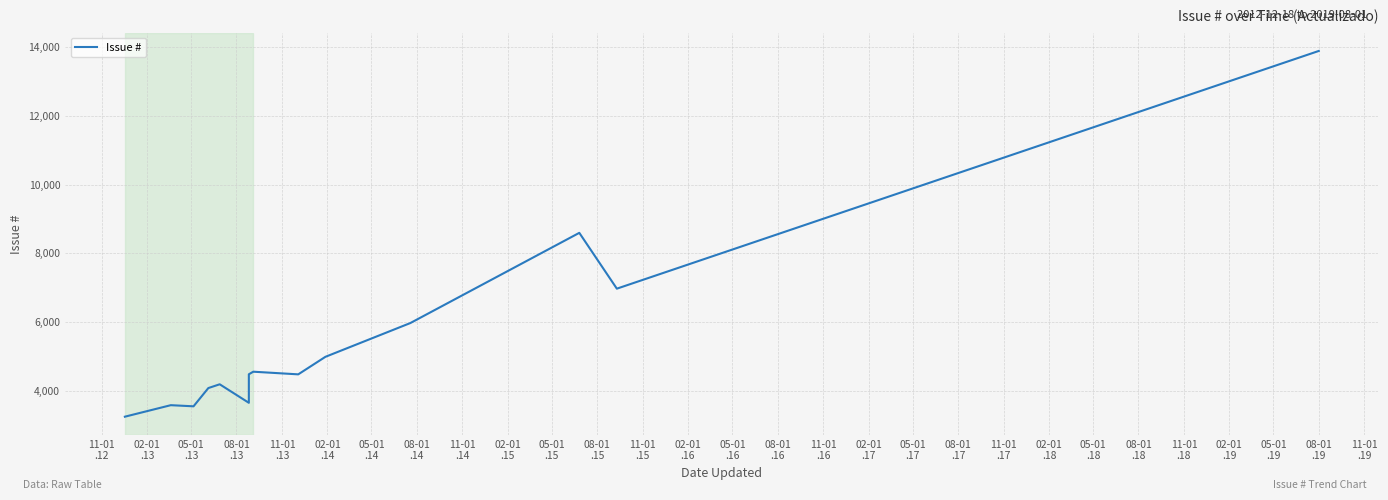

The chart shows a value of 1686 at 11-01
.13. True or false?

False